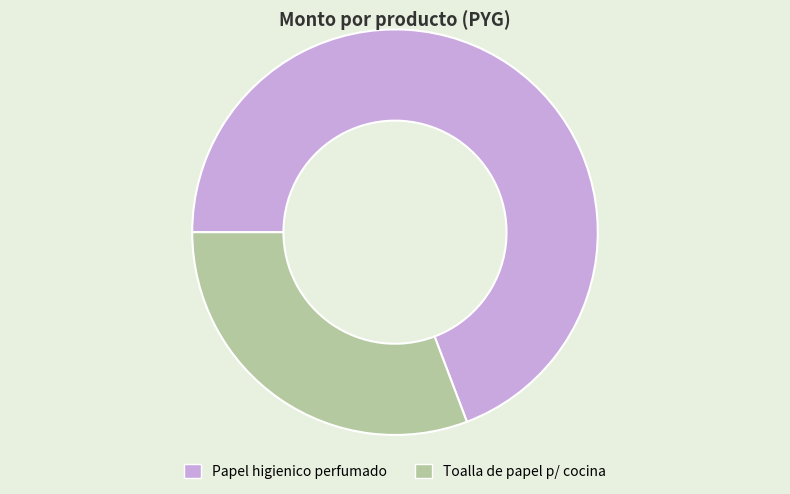

Is it true that Papel higienico perfumado is 69% of the pie?

True